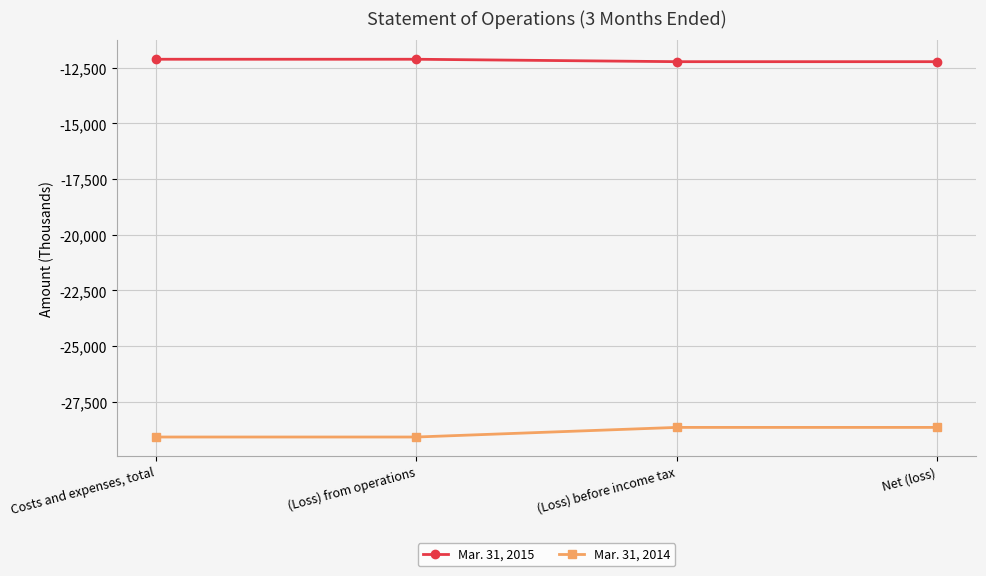

What is the highest value of the Mar. 31, 2015 series?

-12114